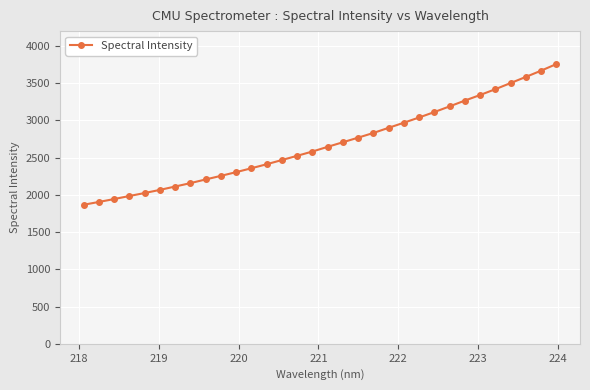

What is the minimum value shown in the chart?

1867.5